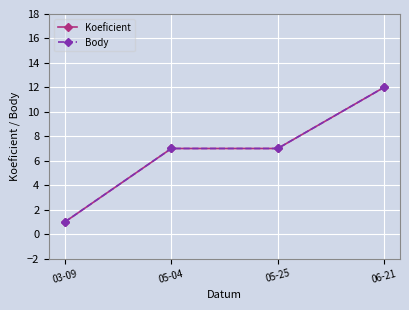

What is the highest value of the Koeficient series?

12